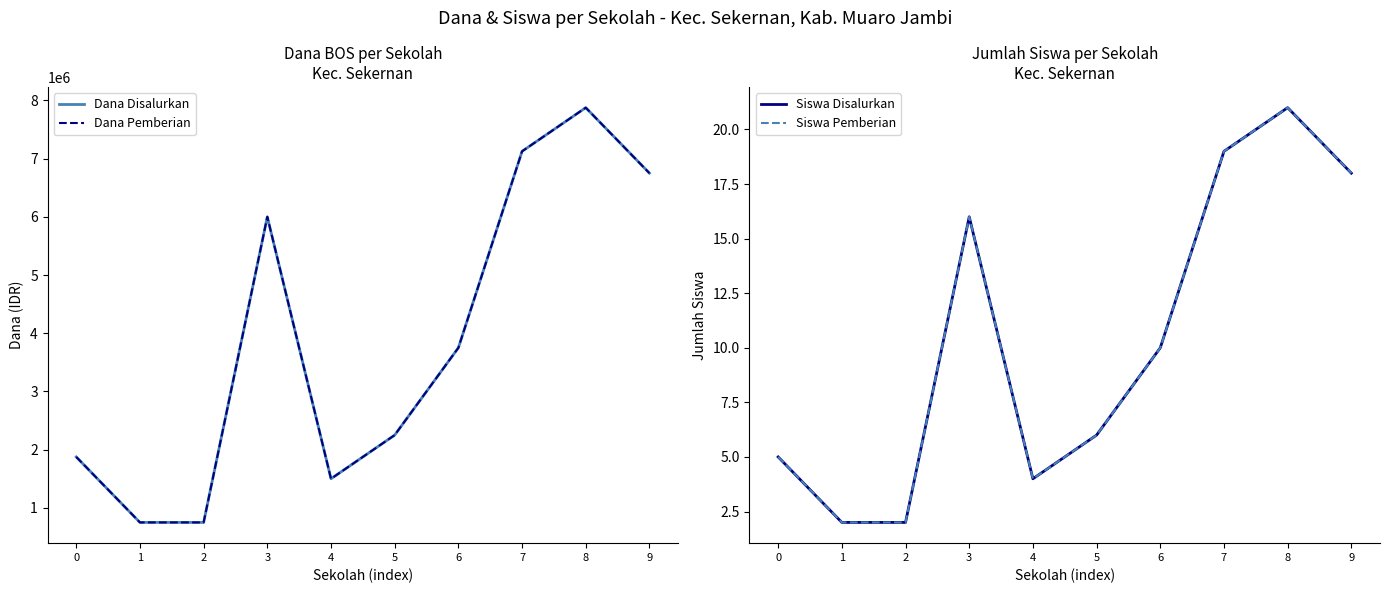

What is the value of the Siswa Disalurkan point at the 4th from the left?

16